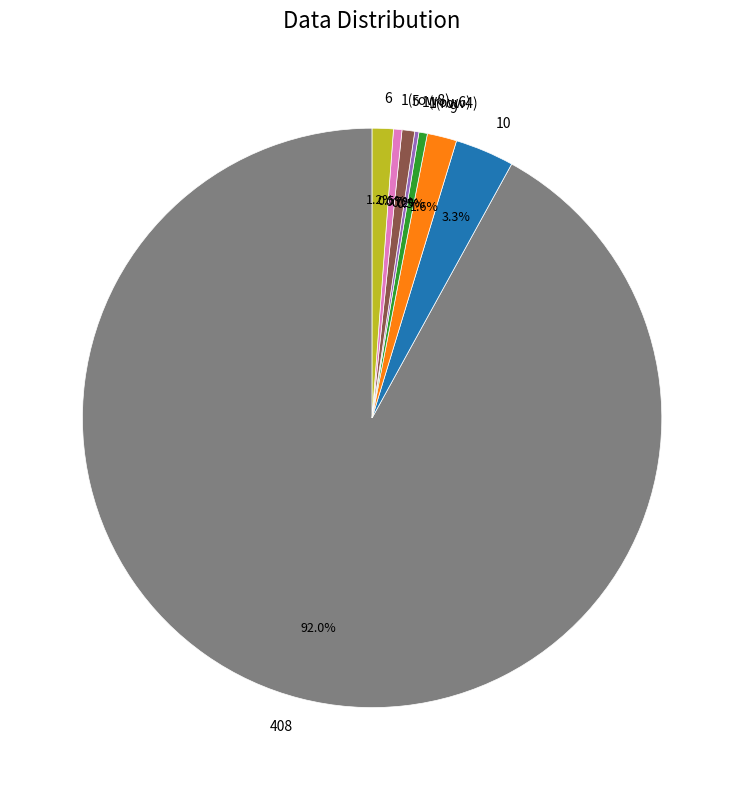

Between 9 and 5, which is larger?

9